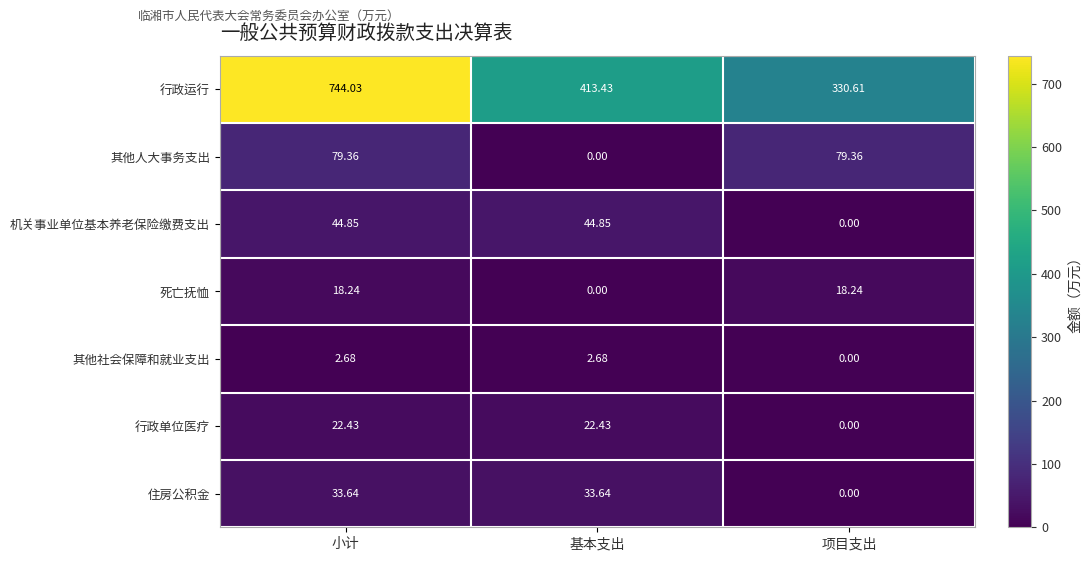

How many series are shown in this chart?

7